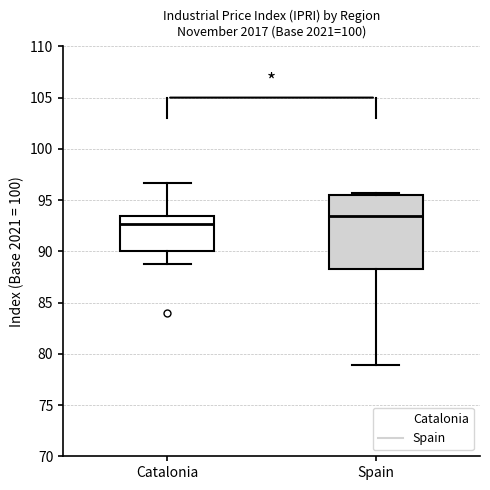

Which box's median line is the lowest?

Catalonia